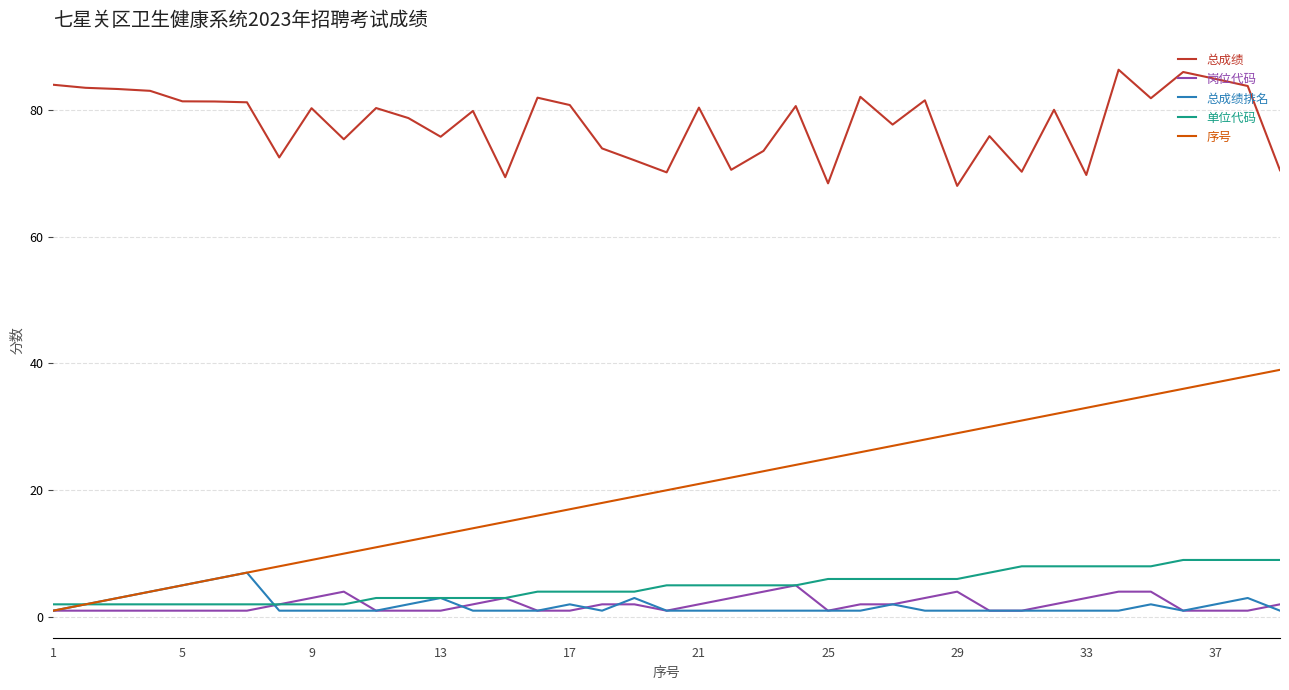

Which series has the largest total across all categories?

总成绩